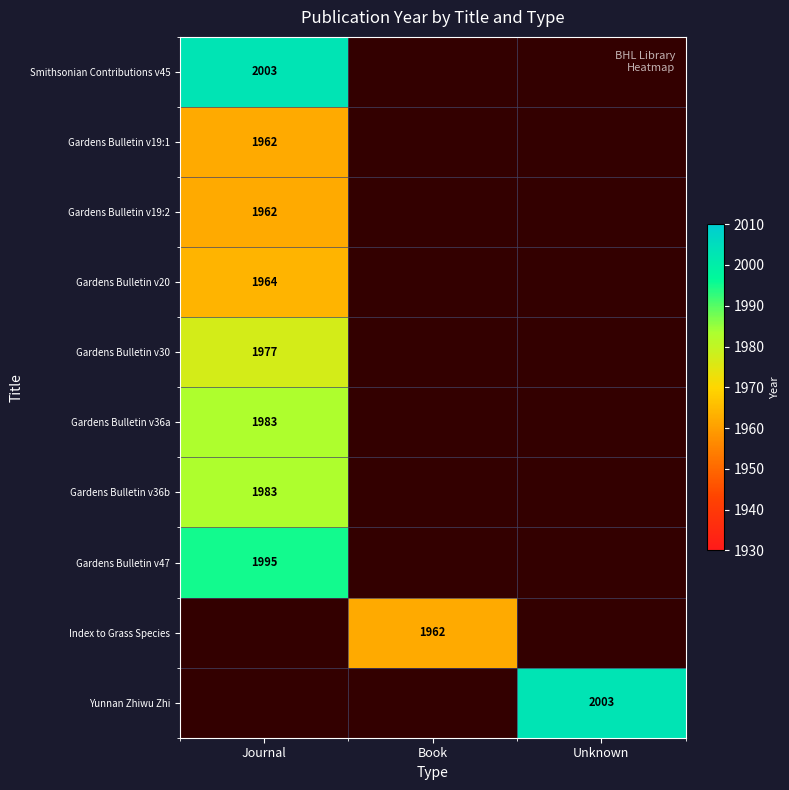

Is it true that Gardens Bulletin v30 equals 3115 at Journal?

False